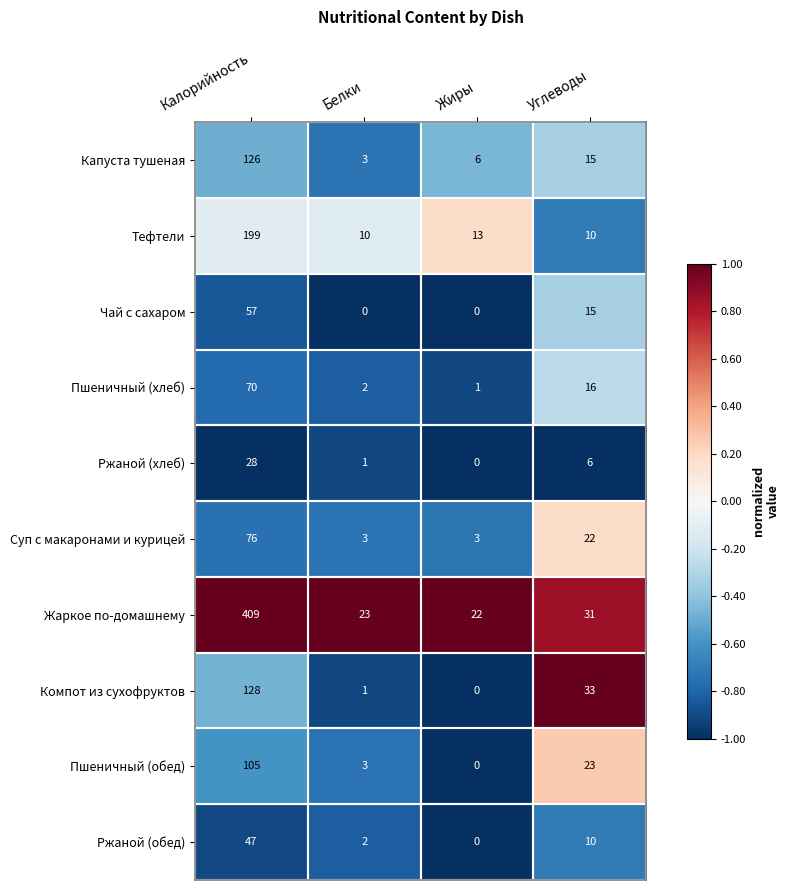

What is the total value across all series at Белки?

48